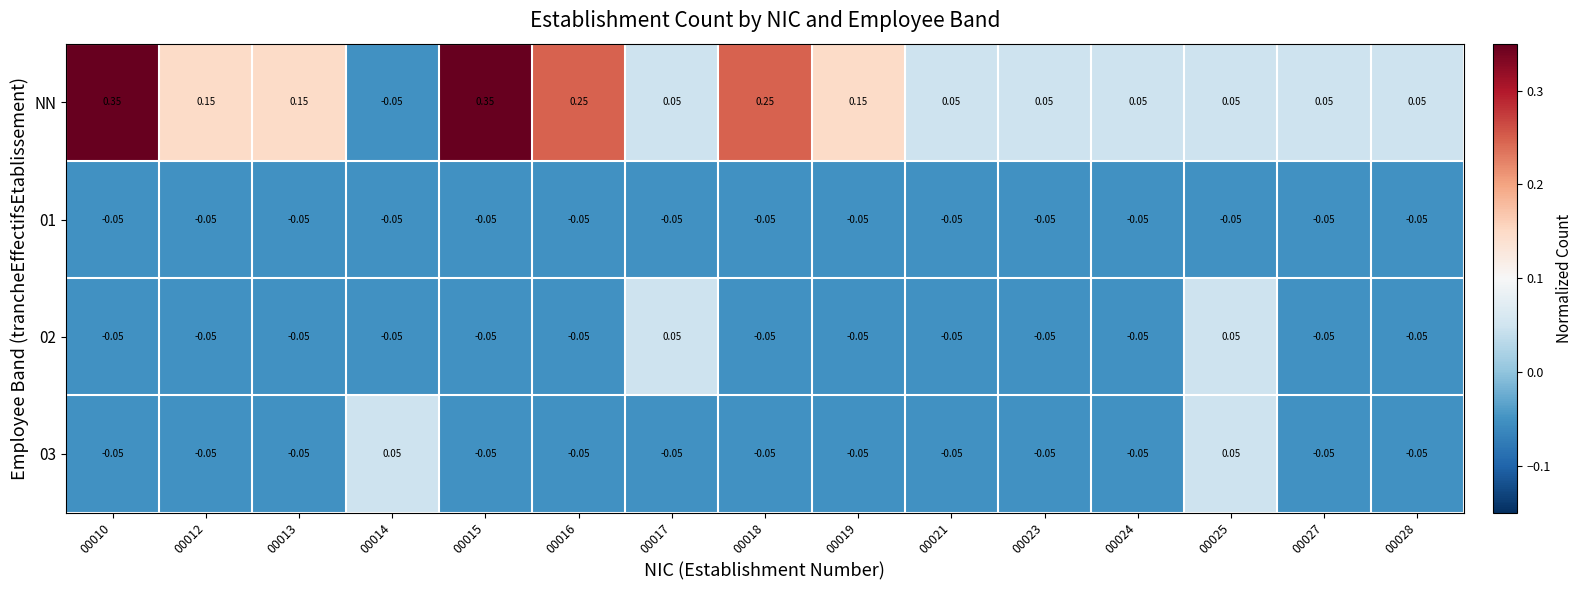

Which series has the widest spread of values?

NN